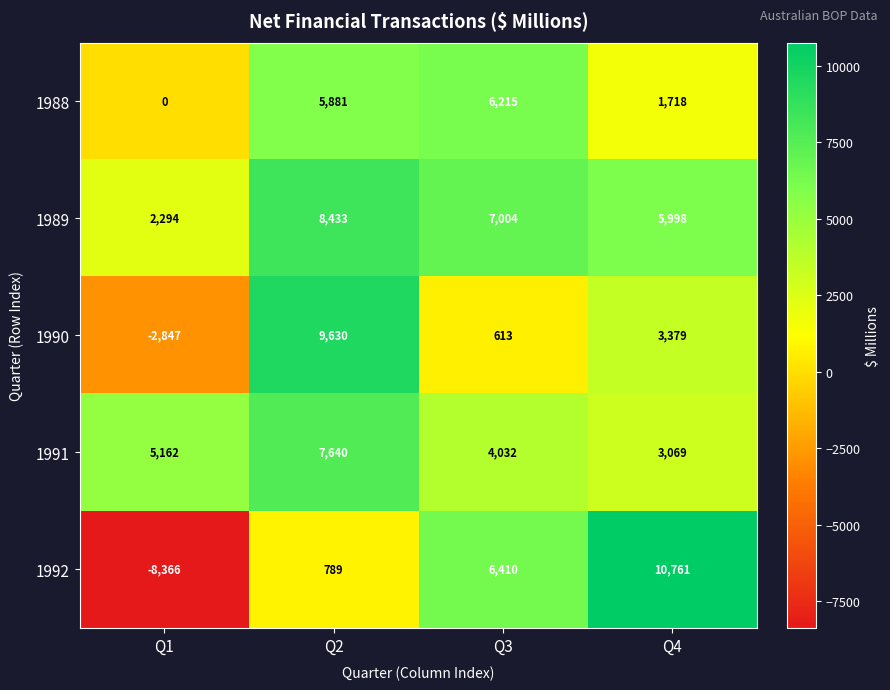

Which series has the largest total across all categories?

1989